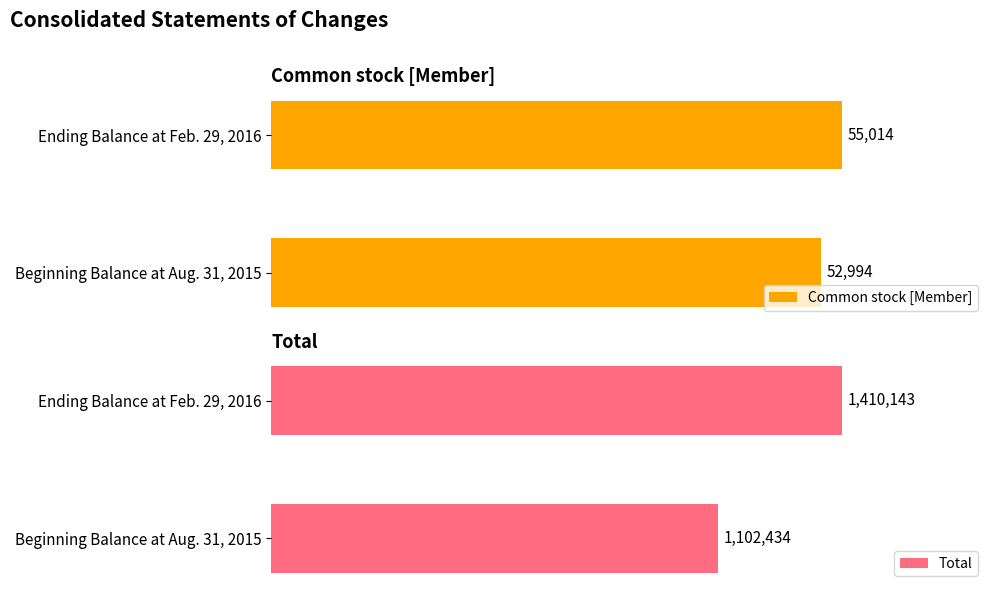

Reading left to right, transcribe all the data shown in this chart.

Common stock [Member]: 52994	55014
Total: 1102434	1410143